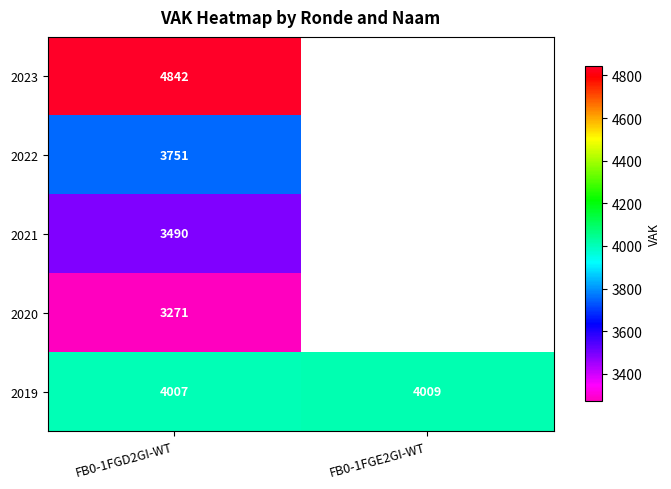

List the labels in order of 2019 value, largest first.

FB0-1FGE2GI-WT, FB0-1FGD2GI-WT